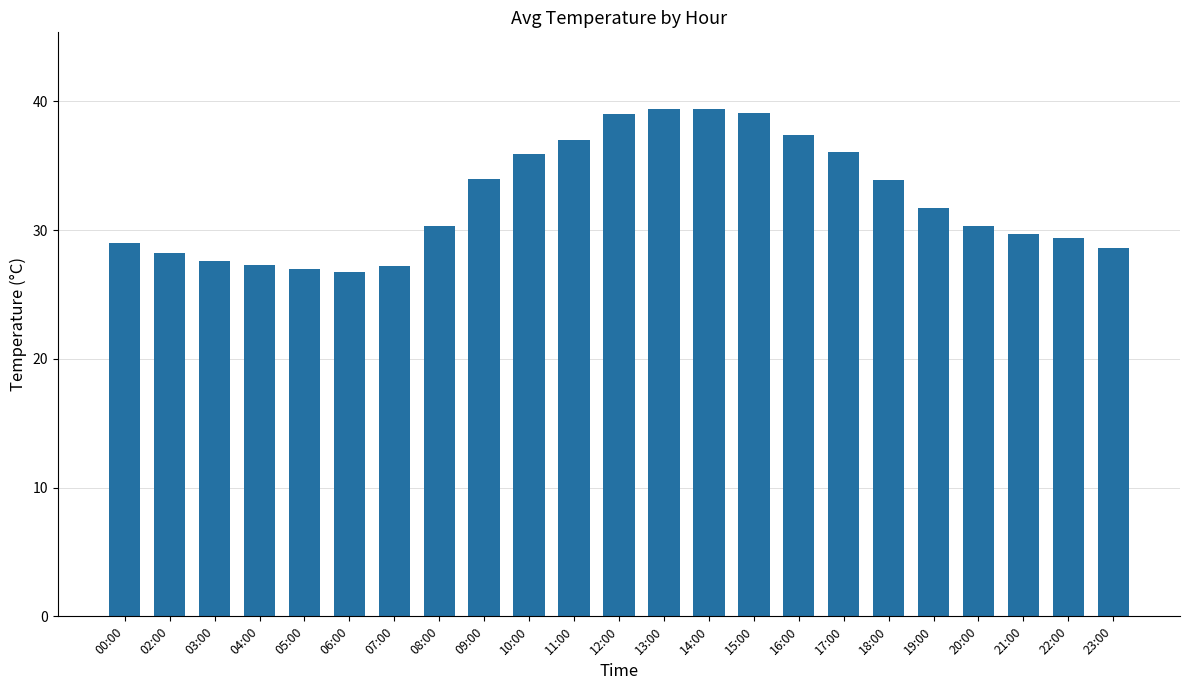

What is the minimum value shown in the chart?

26.8